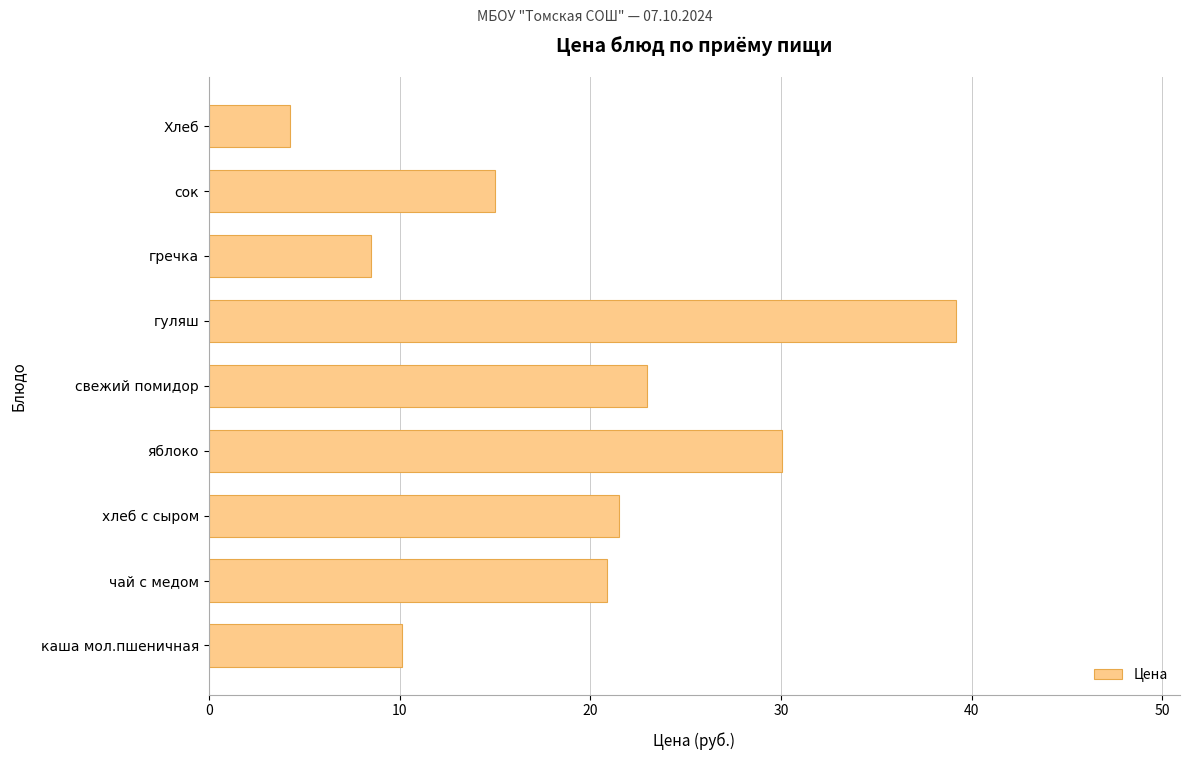

Approximately how many times larger is the value at свежий помидор compared to сок?

1.5